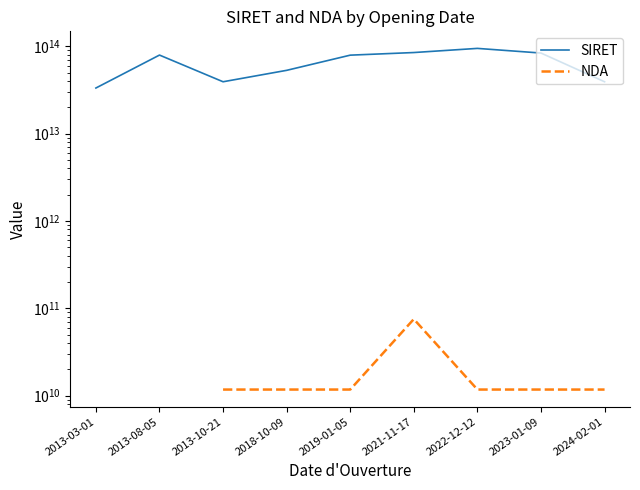

At how many categories does at least one series exceed 48271751318843?

6